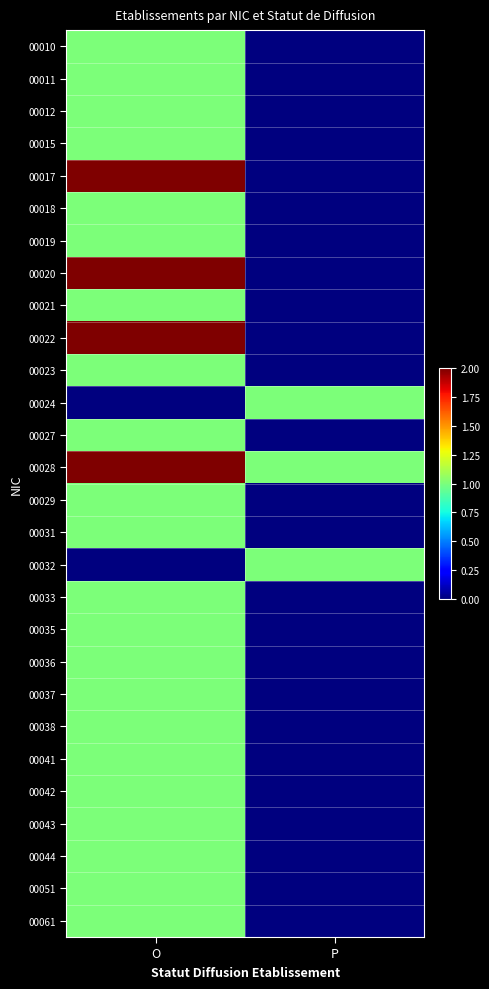

At P, list the series in order from smallest to largest.

00010, 00011, 00012, 00015, 00017, 00018, 00019, 00020, 00021, 00022, 00023, 00027, 00029, 00031, 00033, 00035, 00036, 00037, 00038, 00041, 00042, 00043, 00044, 00051, 00061, 00024, 00028, 00032